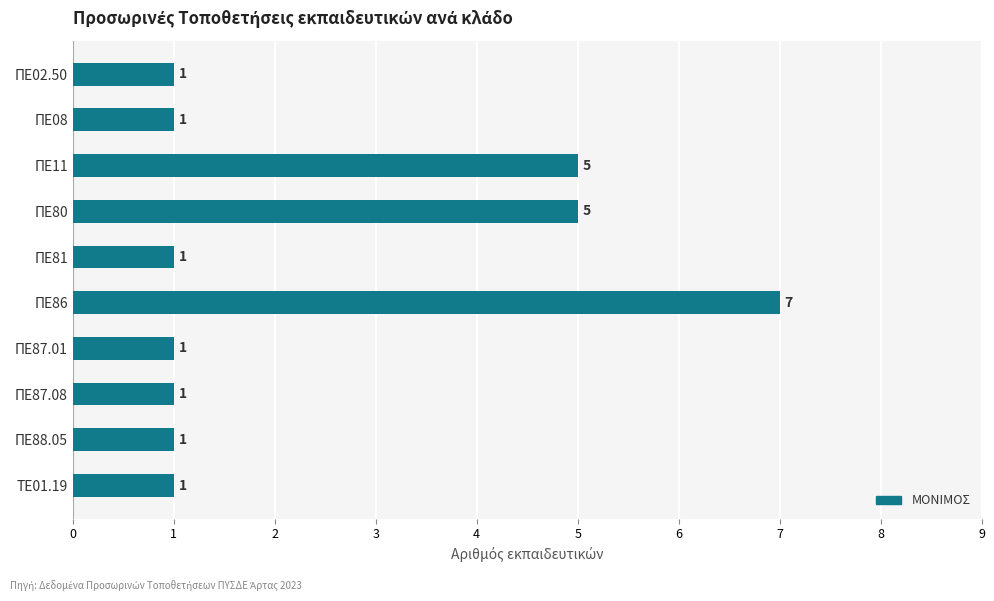

Reading top to bottom, extract all data points from this chart.

1	1	5	5	1	7	1	1	1	1